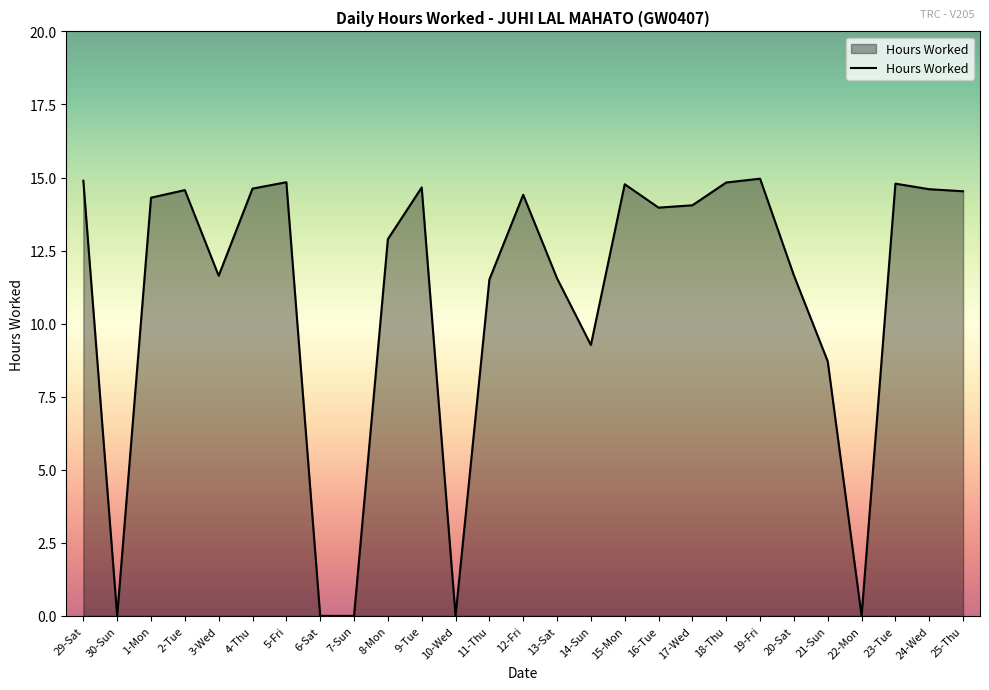

At which label is the value closest to 7?

21-Sun